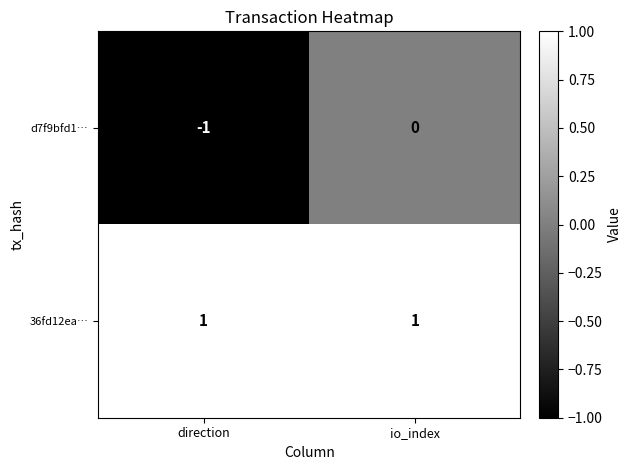

Which series has the widest spread of values?

d7f9bfd1…